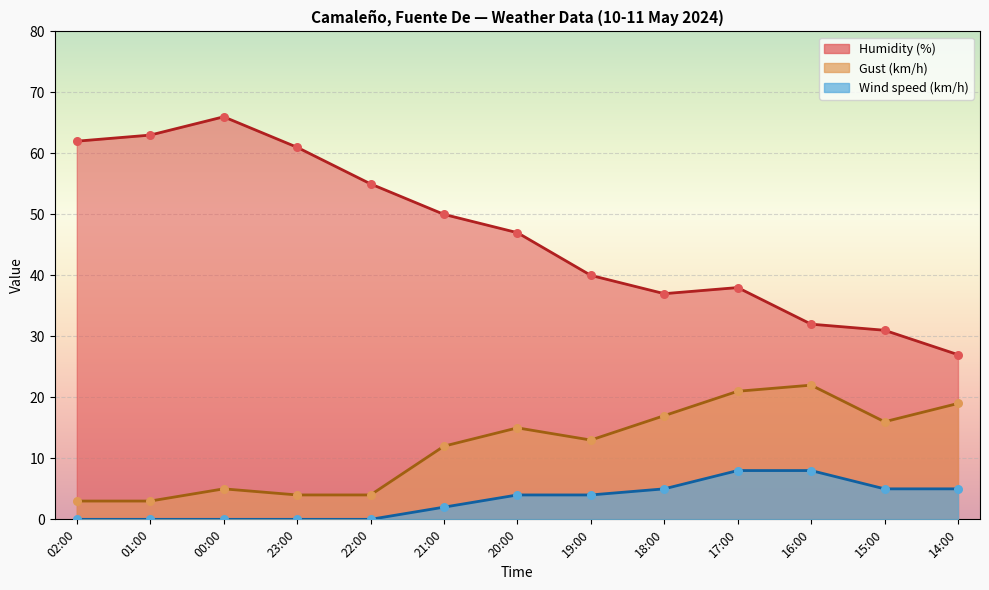

Which series has the largest Y range (max minus min)?

Humidity (%)